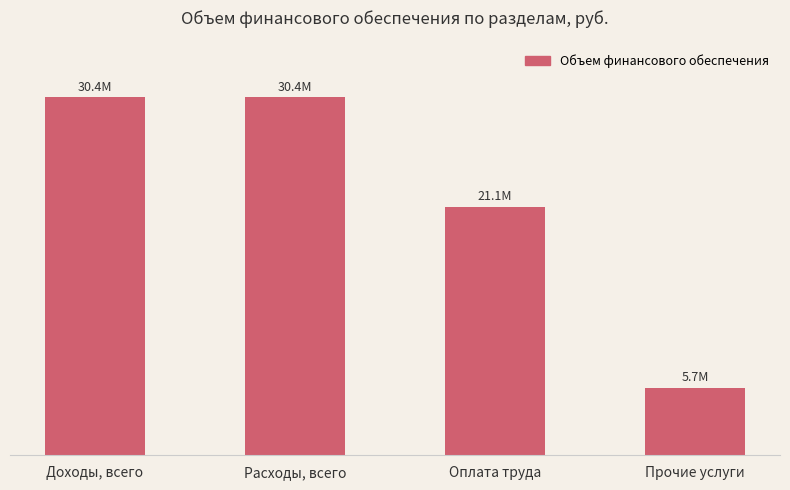

Which label corresponds to the smallest value in the chart?

Прочие услуги